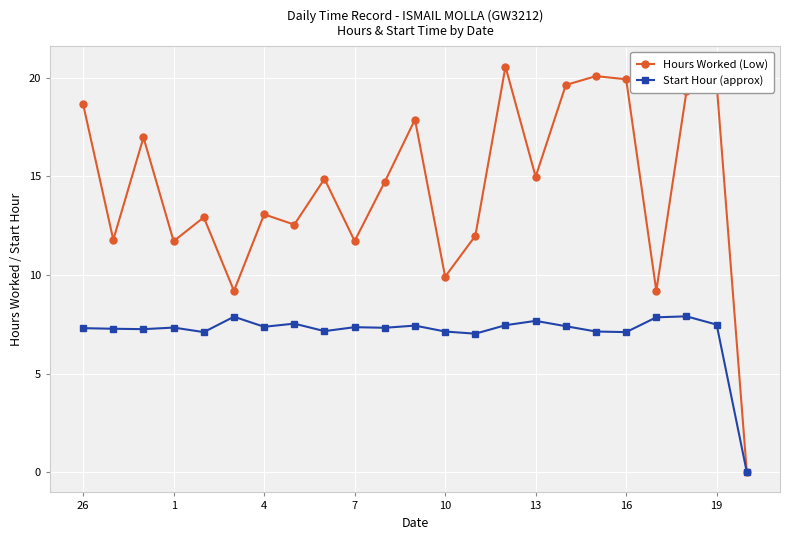

What is the value of the Start Hour (approx) point at the 19th from the left?

7.1